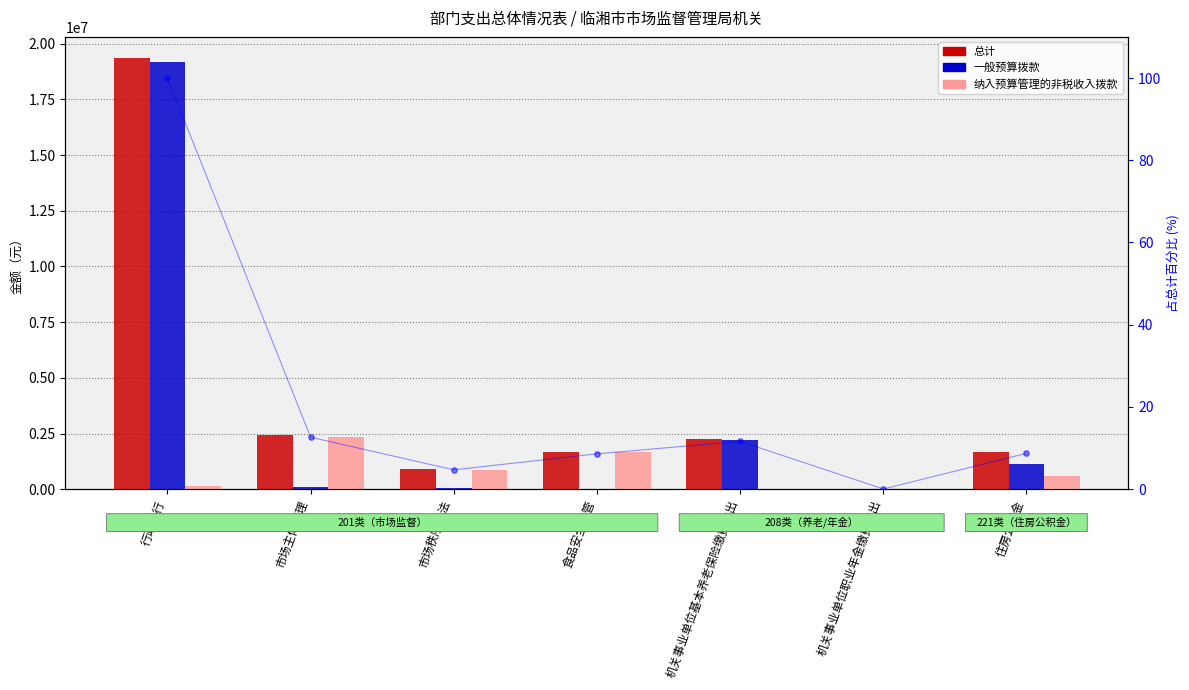

Which series reaches the maximum Y coordinate?

总计